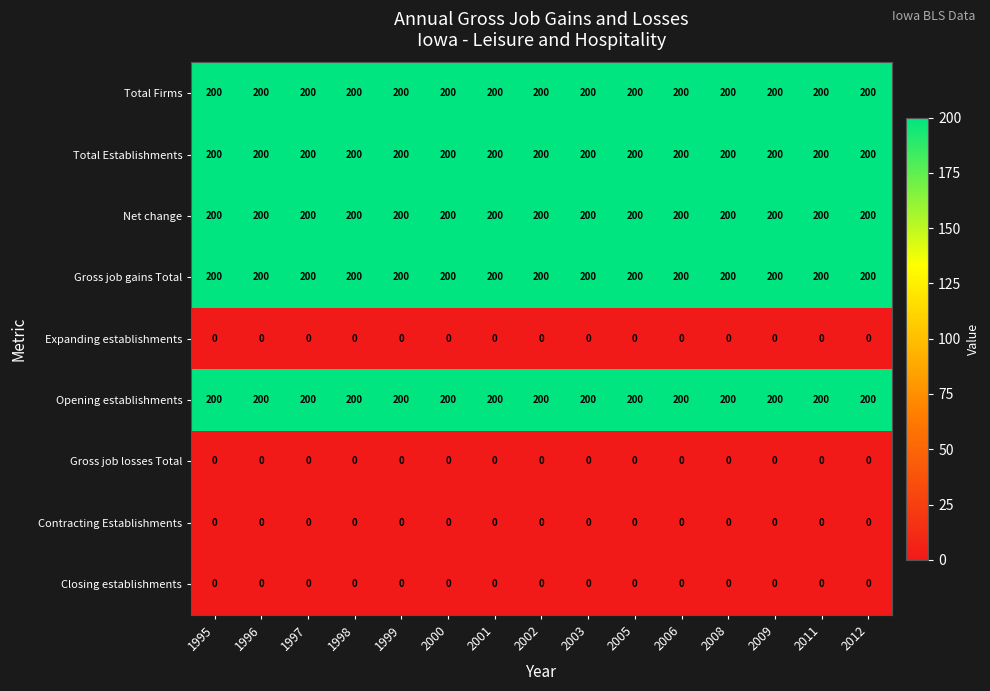

What is the total value across all series at 2012?

1000